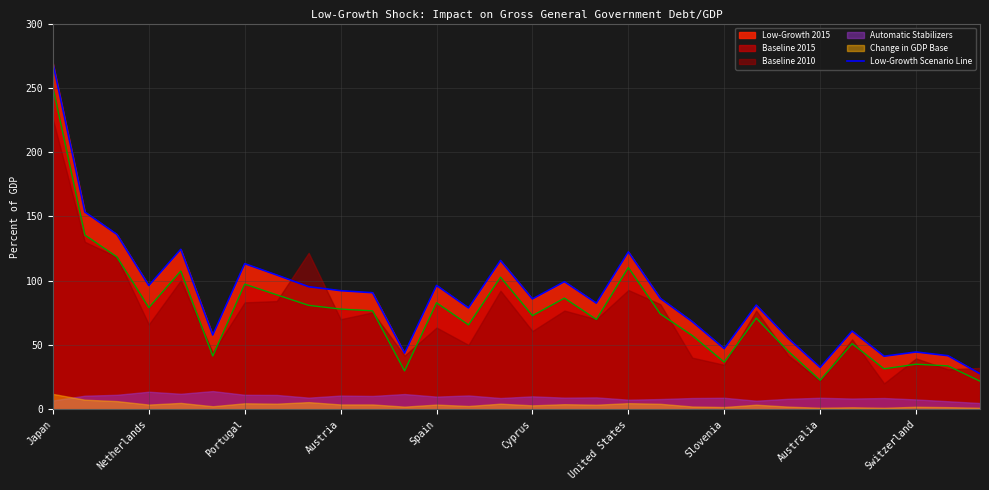

True or false: Baseline 2015 has a value of 41.1 at Portugal.

False